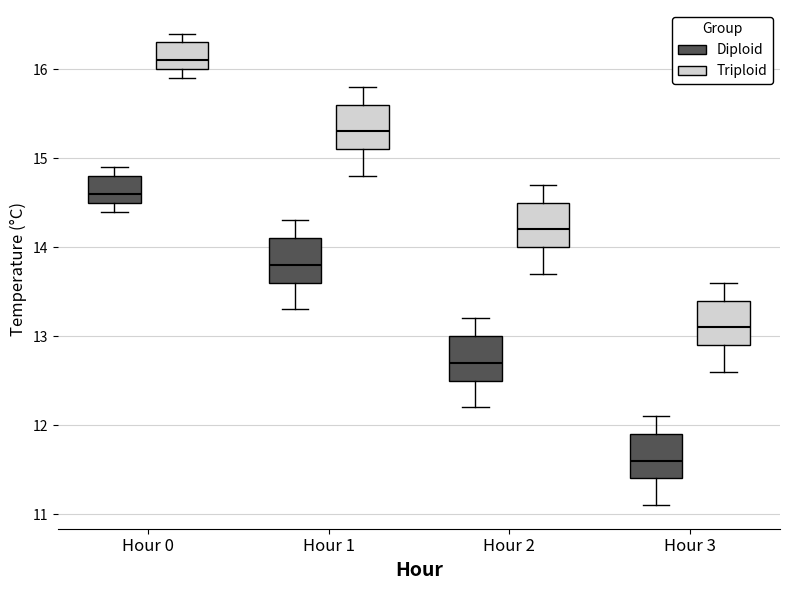

Where is the upper edge of the box for Hour 1 (Triploid) on the y-axis? The values are not printed on the chart, so give them approximately, as read against the axis.

15.6